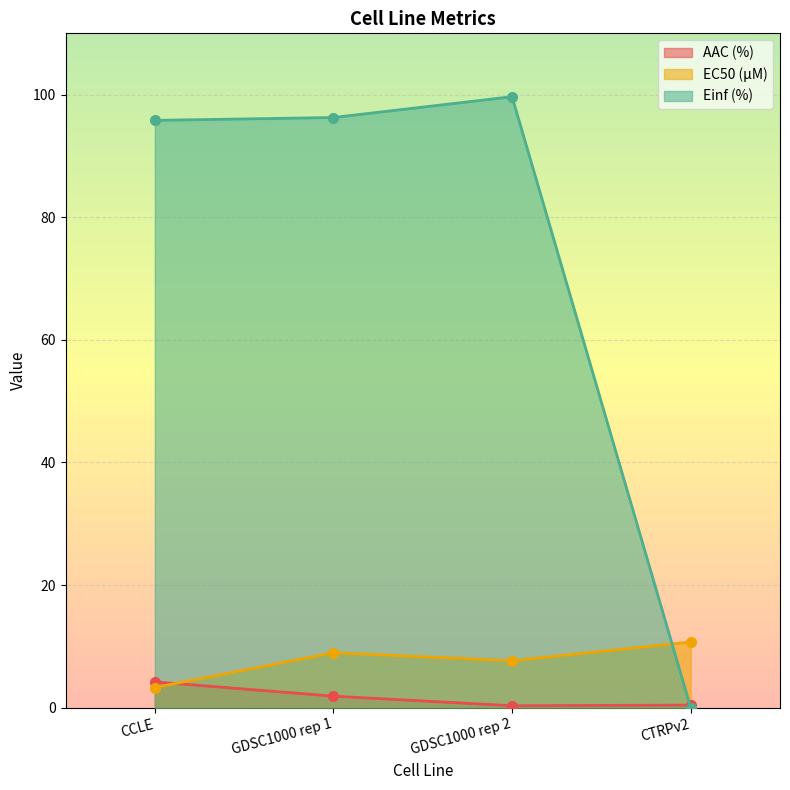

List the labels in order of AAC (%) value, smallest first.

GDSC1000 rep 2, CTRPv2, GDSC1000 rep 1, CCLE